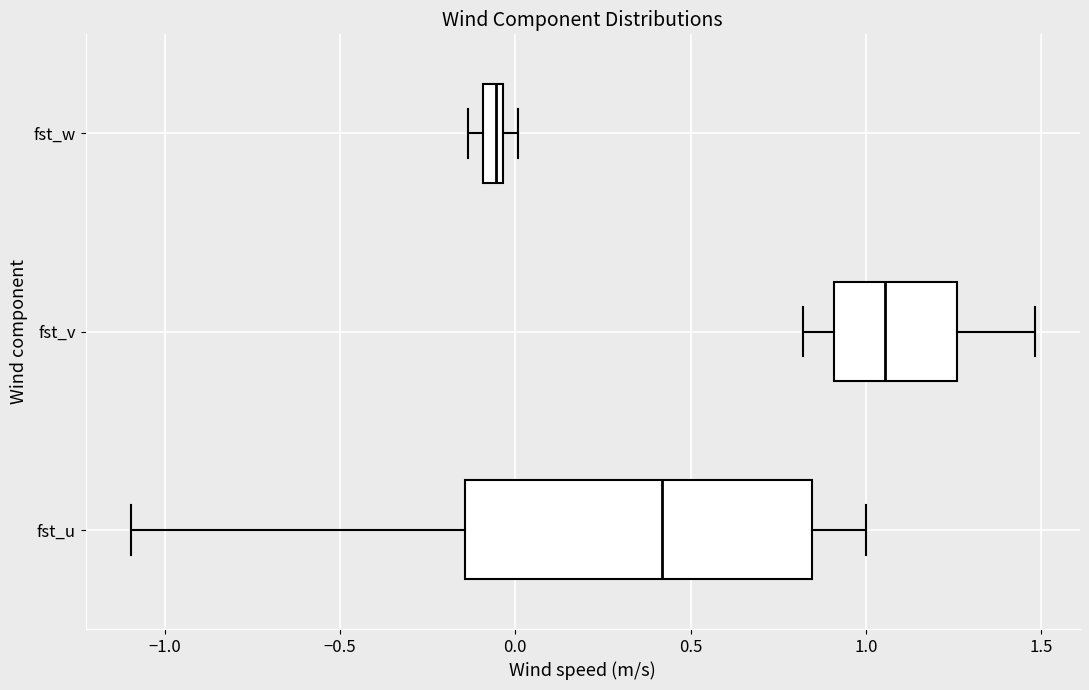

Where does the right whisker of the box for fst_v end on the x-axis? The values are not printed on the chart, so give them approximately, as read against the axis.

1.50